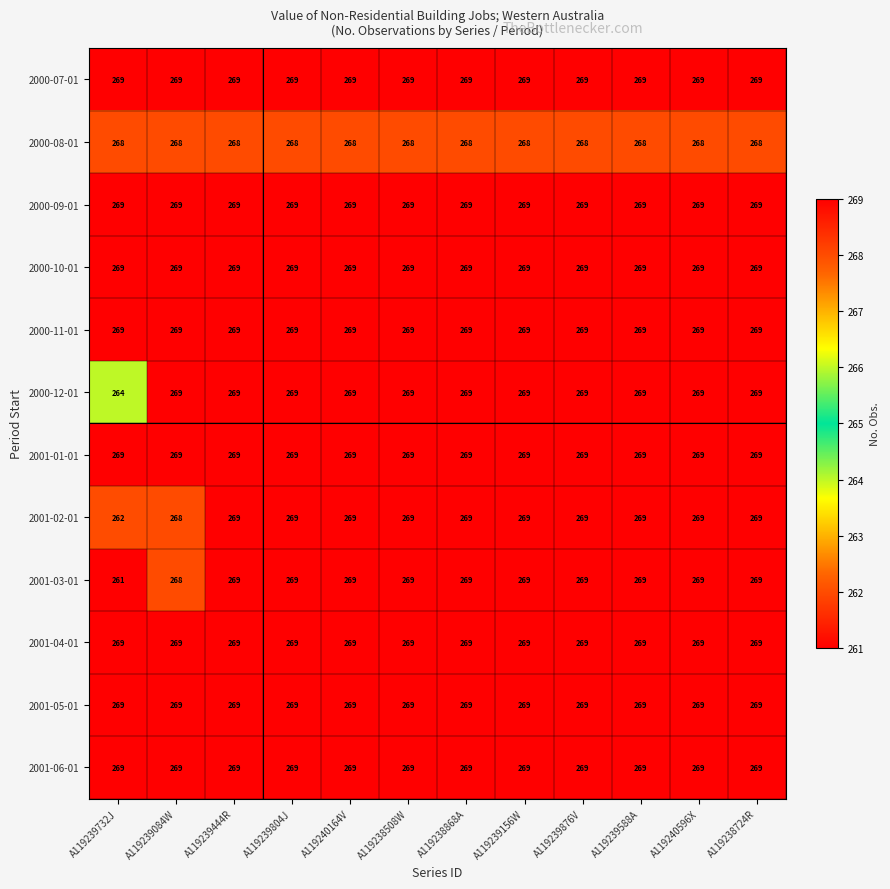

What is the greatest value displayed?

269